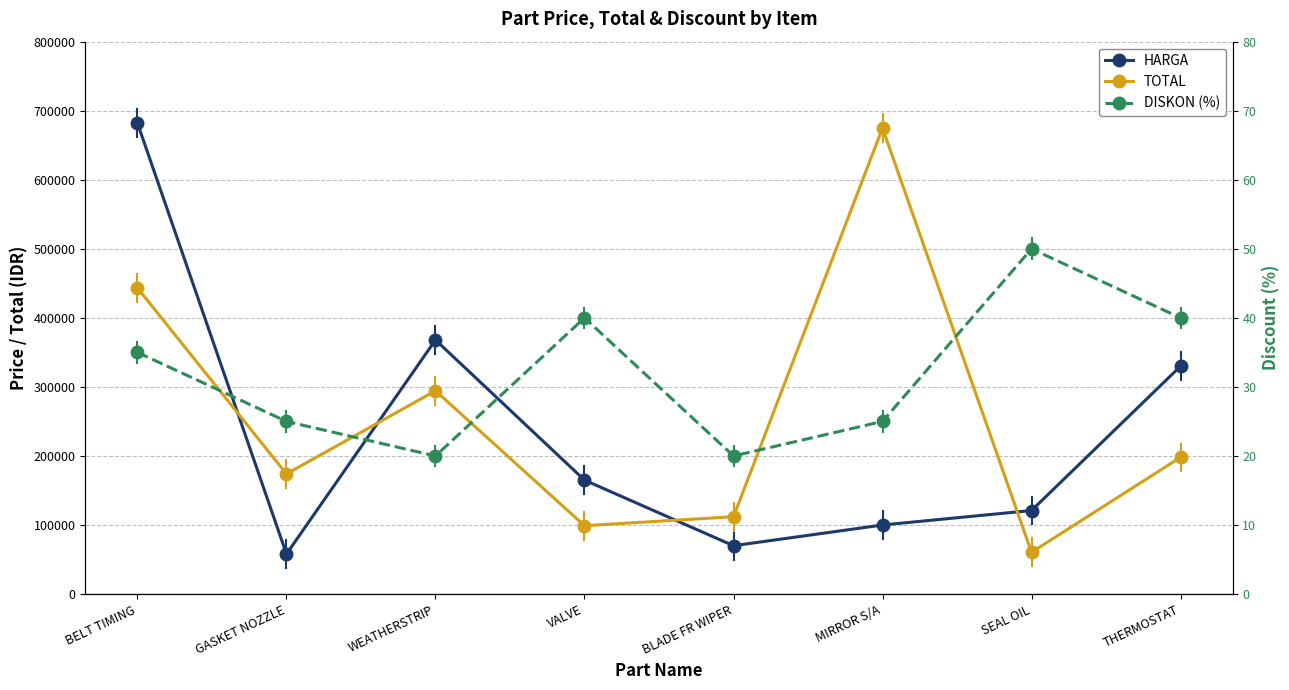

What is the approximate value of TOTAL at SEAL OIL?

60500